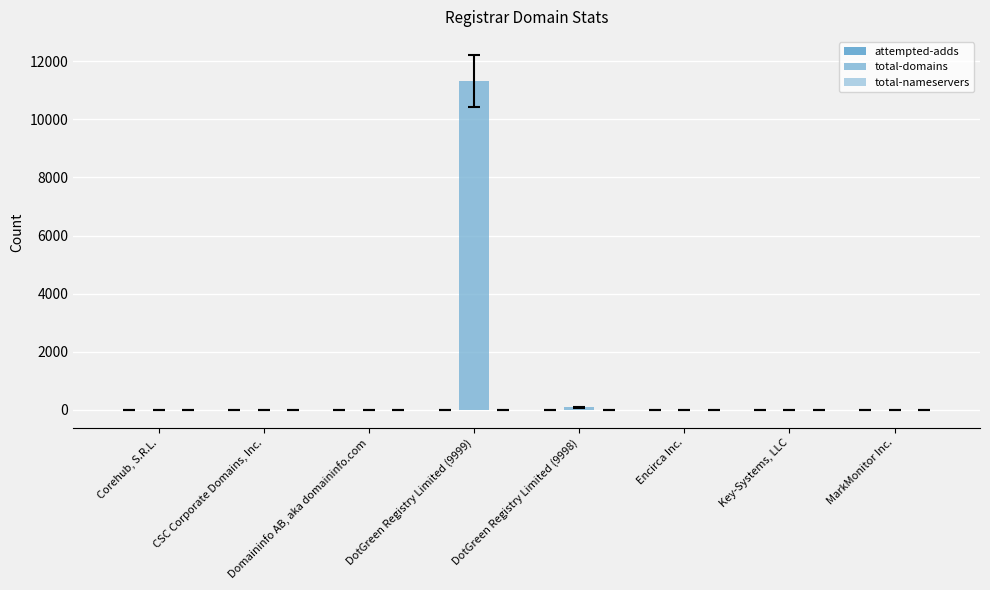

Read the total-domains value at DotGreen Registry Limited (9999), to the nearest 50.

11300